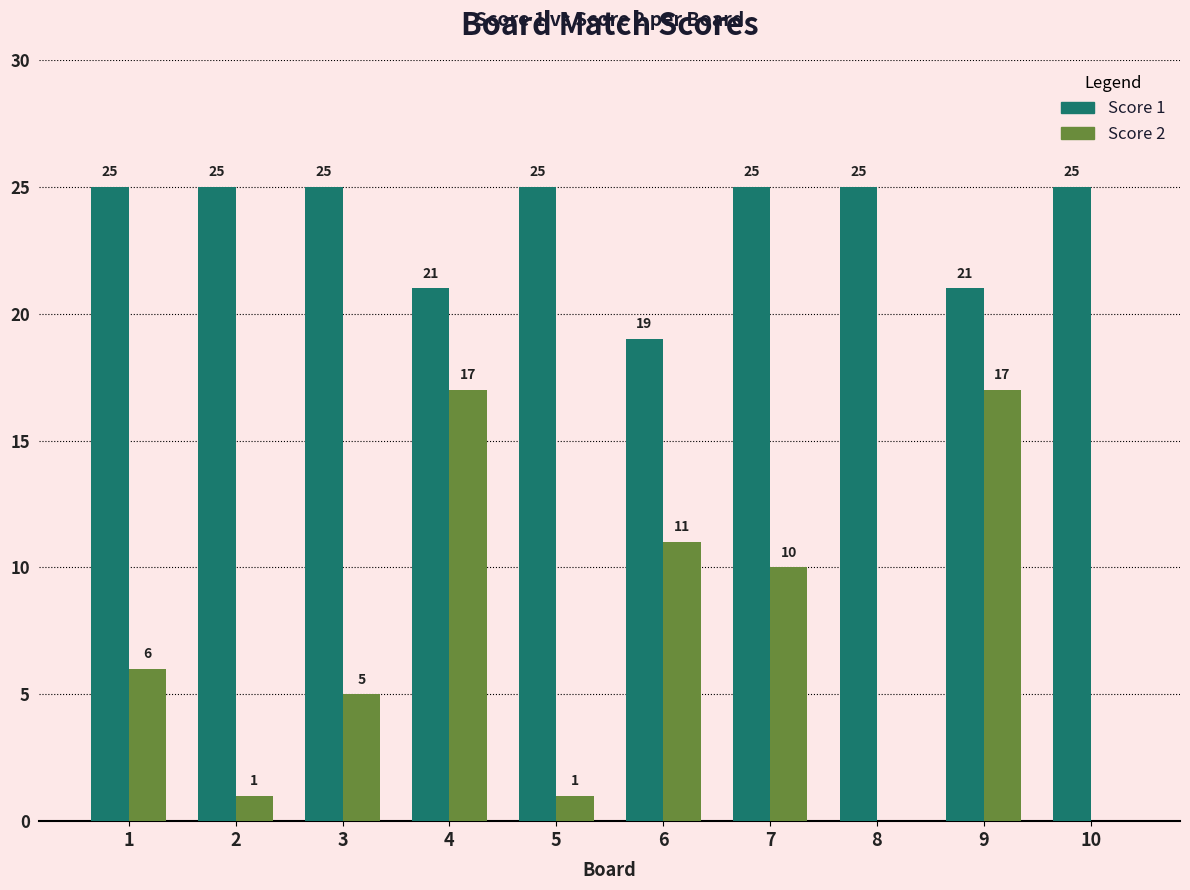

What is the total value across all series at 2?

26